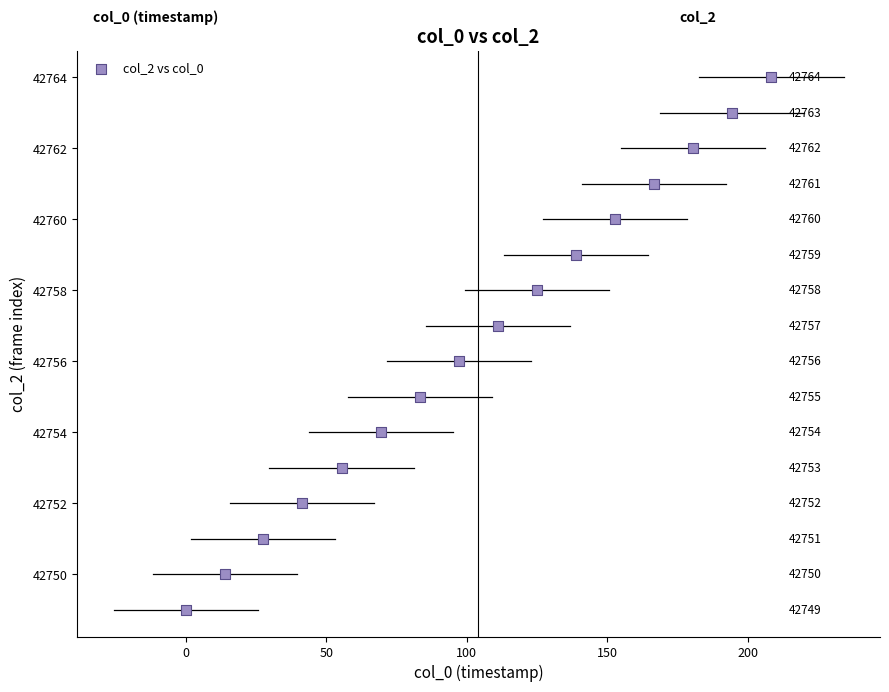

What is the range of Y values (max minus min)?

15